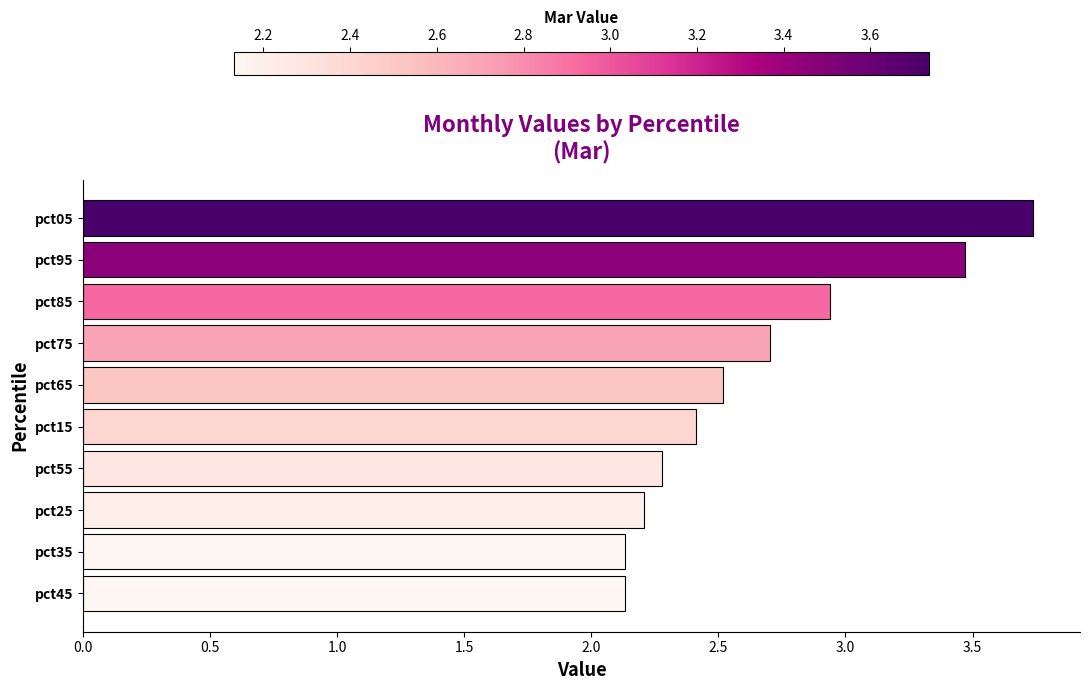

What is the maximum value shown in the chart?

3.7